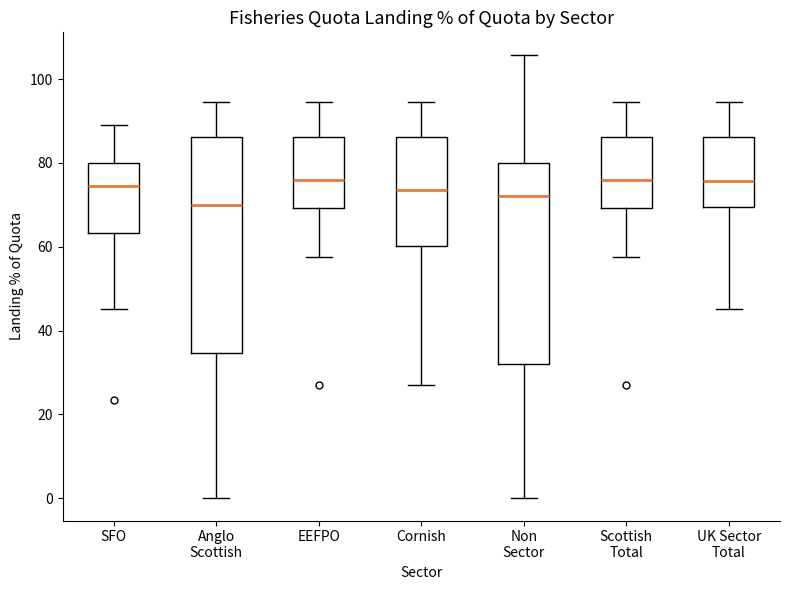

Comparing the boxes themselves (not the whiskers), which one is the tallest?

Anglo Scottish